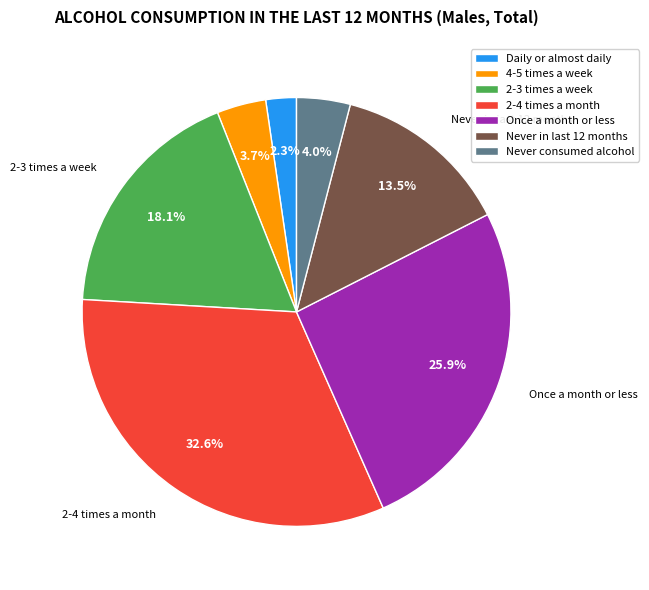

Combined, do Daily or almost daily and 2-4 times a month account for over 50%?

No